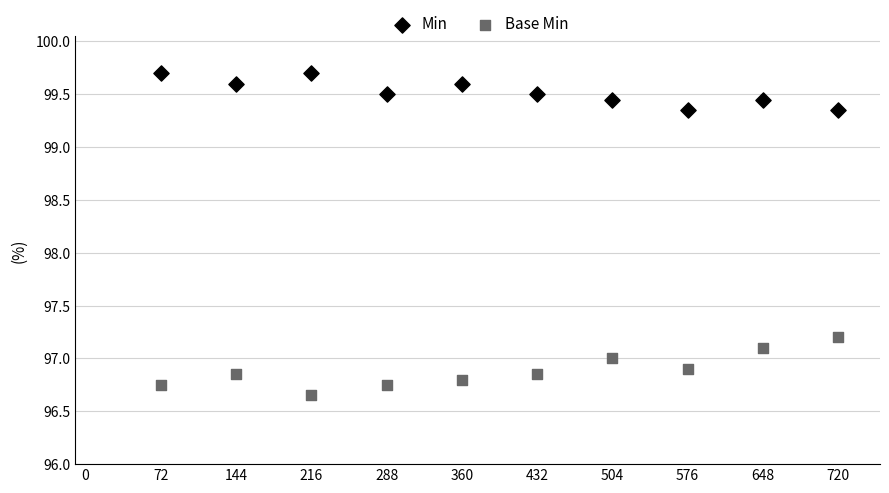

Across all data points, what is the range of X values (max minus min)?

648.0